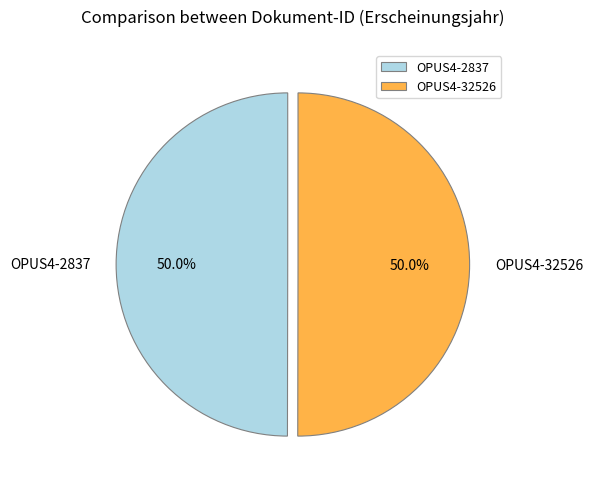

How many slices are in this pie chart?

2